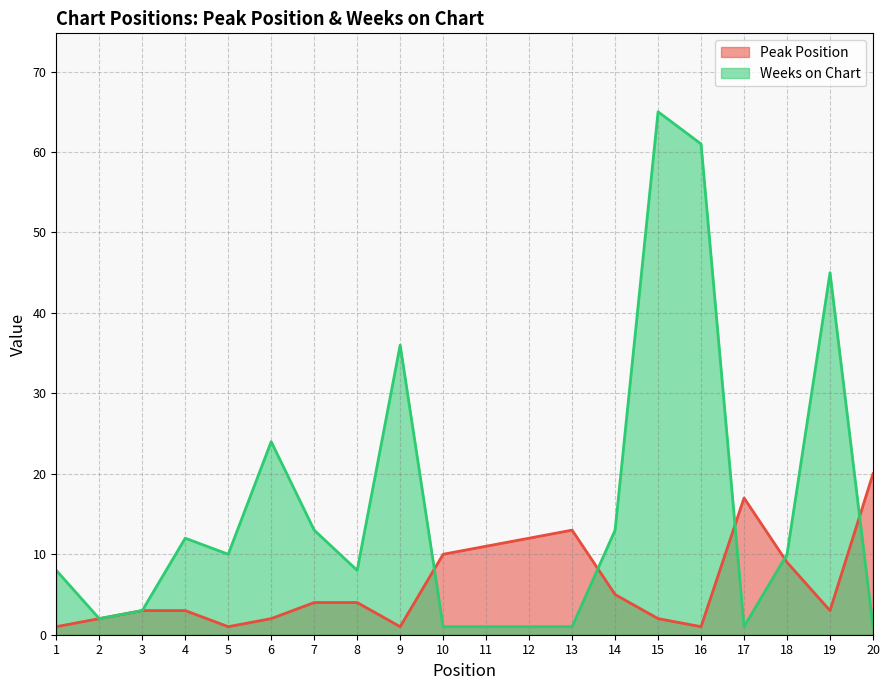

What are all the series names shown in the legend?

Peak Position, Weeks on Chart